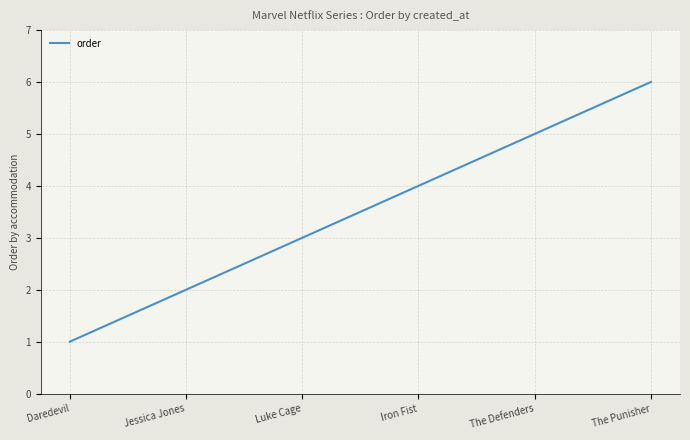

Count the number of categories in the chart.

300